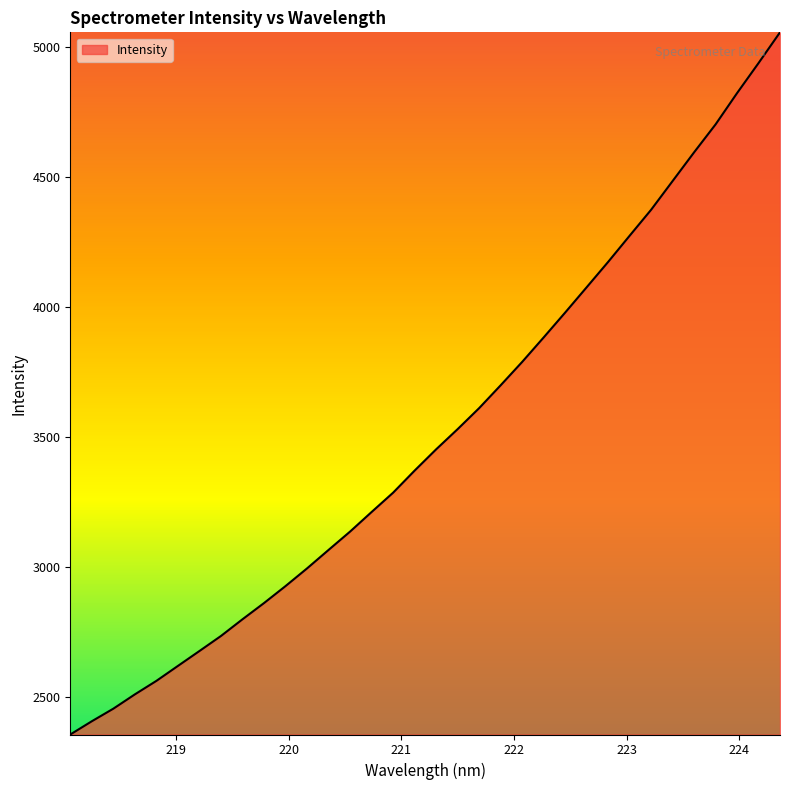

What is the minimum value shown in the chart?

2355.7